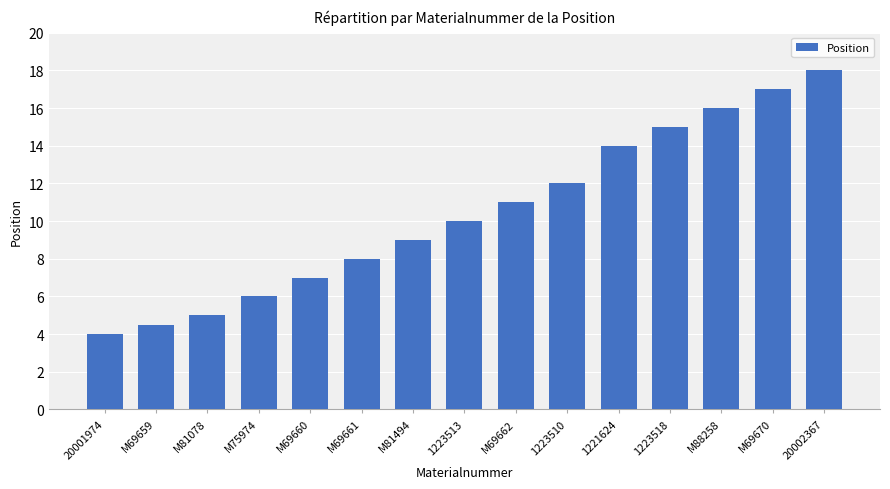

At which category does the chart reach its peak across all series?

20002367